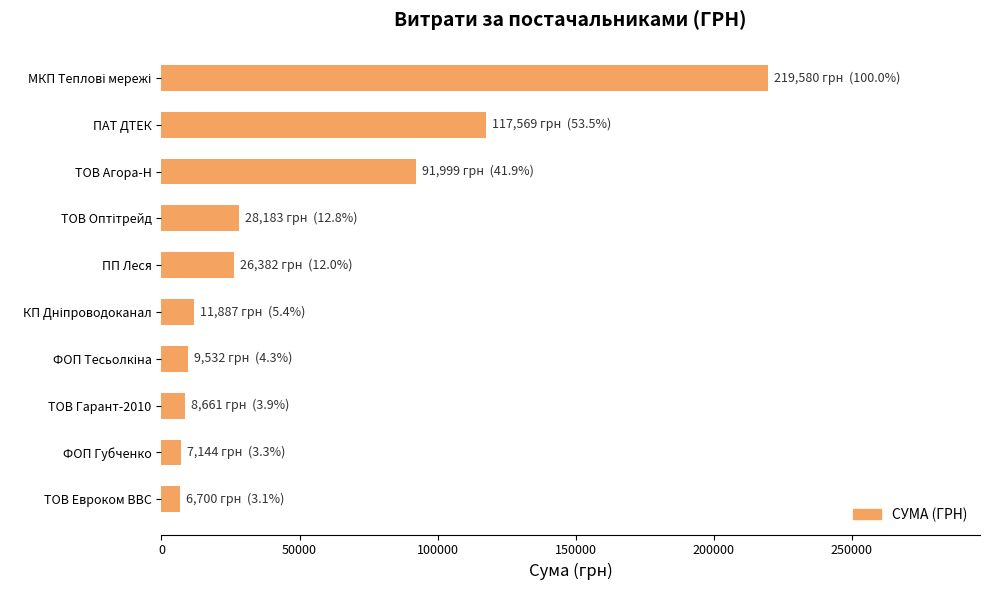

What is the change in value from ПАТ ДТЕК to ТОВ Агора-Н?

-25569.9